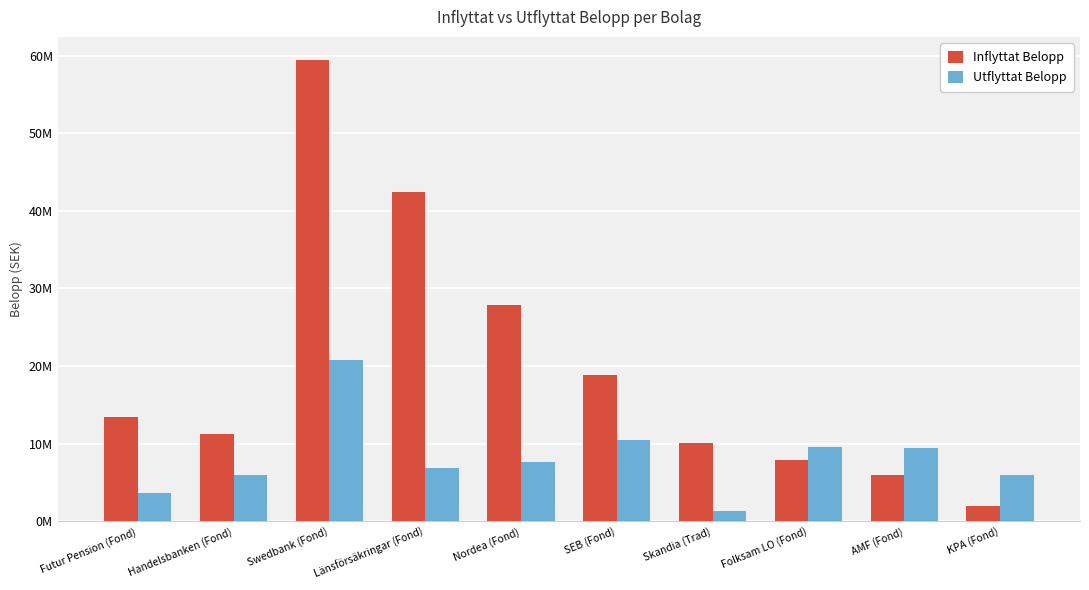

Which category has the highest value in the Inflyttat Belopp series?

Swedbank (Fond)